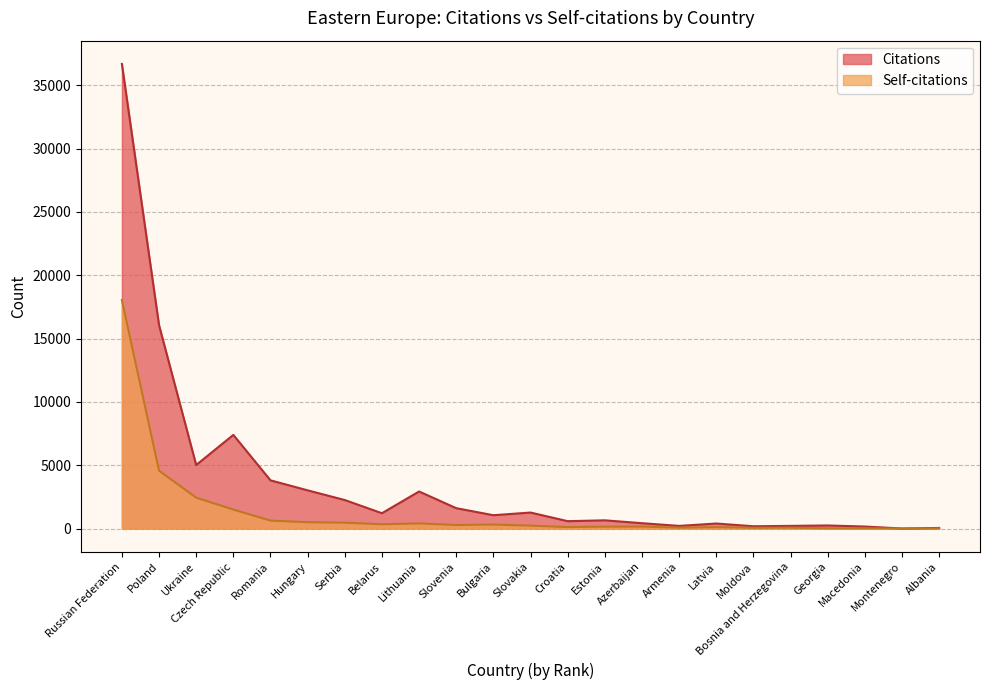

Rank the series by their average value, from lowest to highest.

Self-citations, Citations